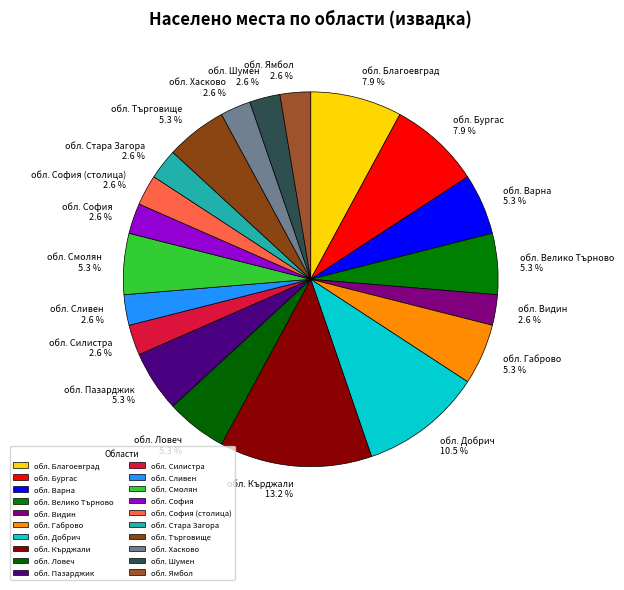

What percentage is NOT represented by обл. Сливен?

97.4%